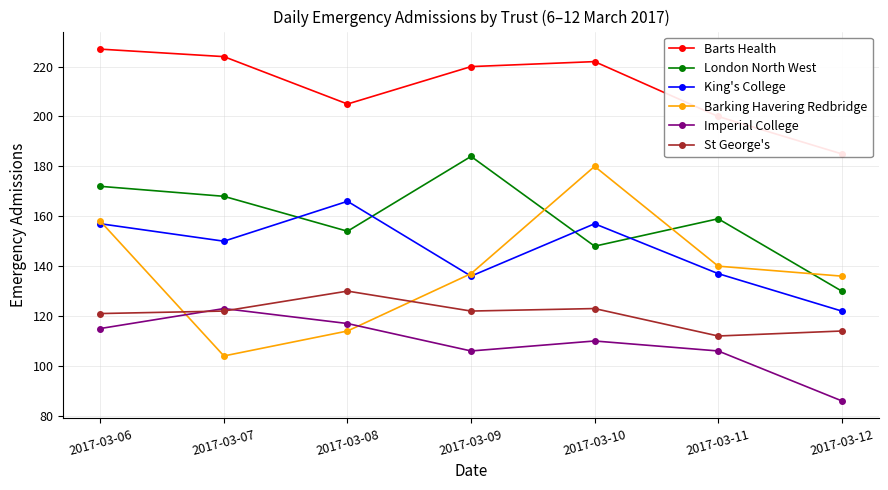

What are all the series names shown in the legend?

Barts Health, London North West, King's College, Barking Havering Redbridge, Imperial College, St George's